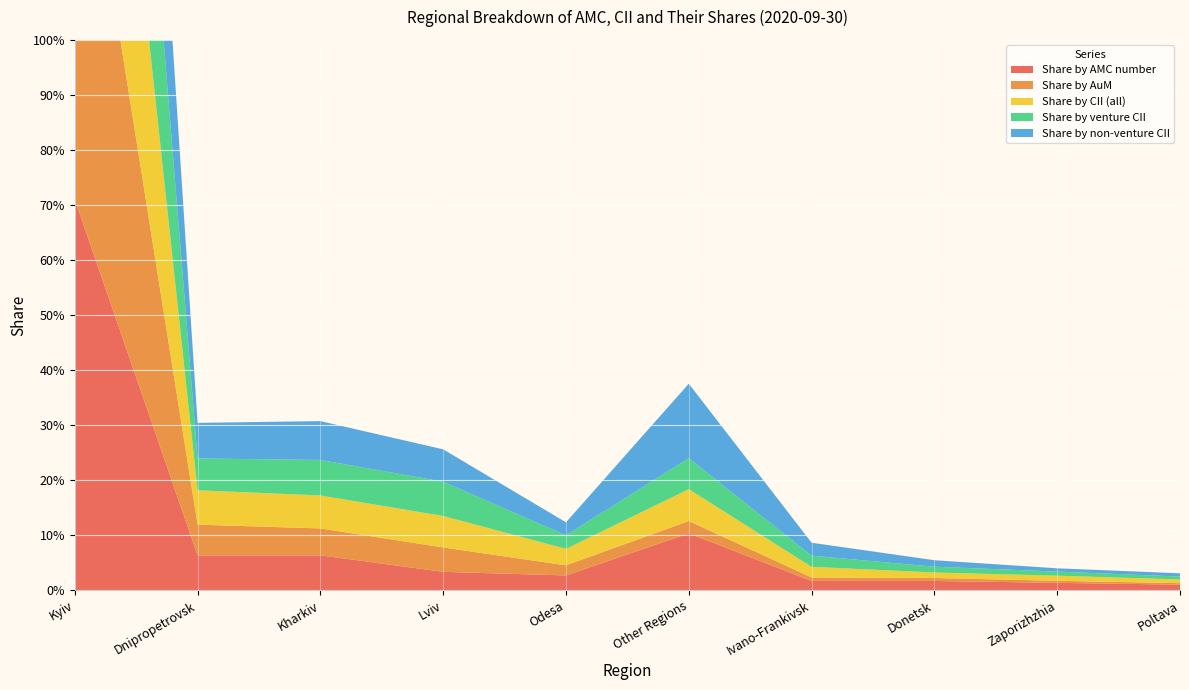

Reading right to left, extract all data points from this chart.

Share by AMC number: Poltava=0.0	Zaporizhzhia=0.0	Donetsk=0.0	Ivano-Frankivsk=0.0	Other Regions=0.1	Odesa=0.0	Lviv=0.0	Kharkiv=0.1	Dnipropetrovsk=0.1	Kyiv=0.7
Share by AuM: Poltava=0.0	Zaporizhzhia=0.0	Donetsk=0.0	Ivano-Frankivsk=0.0	Other Regions=0.0	Odesa=0.0	Lviv=0.0	Kharkiv=0.0	Dnipropetrovsk=0.1	Kyiv=0.8
Share by CII (all): Poltava=0.0	Zaporizhzhia=0.0	Donetsk=0.0	Ivano-Frankivsk=0.0	Other Regions=0.1	Odesa=0.0	Lviv=0.1	Kharkiv=0.1	Dnipropetrovsk=0.1	Kyiv=0.7
Share by venture CII: Poltava=0.0	Zaporizhzhia=0.0	Donetsk=0.0	Ivano-Frankivsk=0.0	Other Regions=0.1	Odesa=0.0	Lviv=0.1	Kharkiv=0.1	Dnipropetrovsk=0.1	Kyiv=0.7
Share by non-venture CII: Poltava=0.0	Zaporizhzhia=0.0	Donetsk=0.0	Ivano-Frankivsk=0.0	Other Regions=0.1	Odesa=0.0	Lviv=0.1	Kharkiv=0.1	Dnipropetrovsk=0.1	Kyiv=0.7